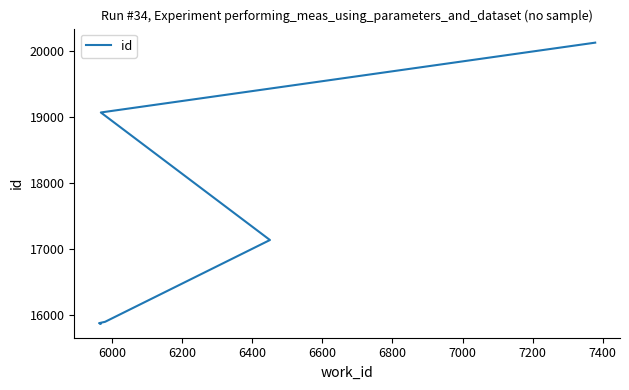

Which has a higher value, 6400 or 7400?

7400